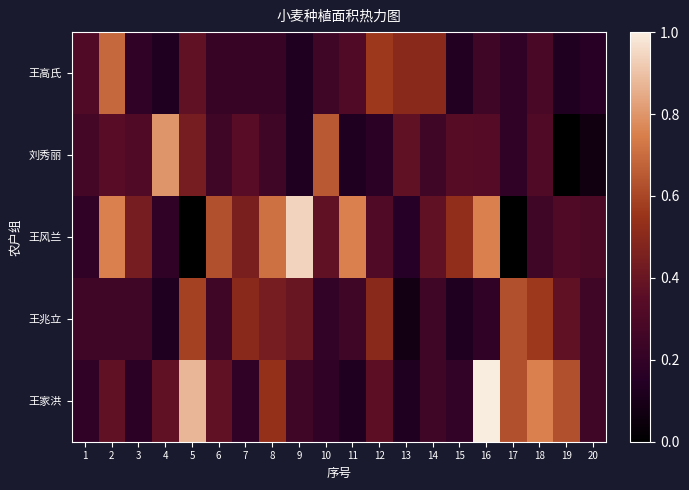

Which series has the largest total across all categories?

王风兰